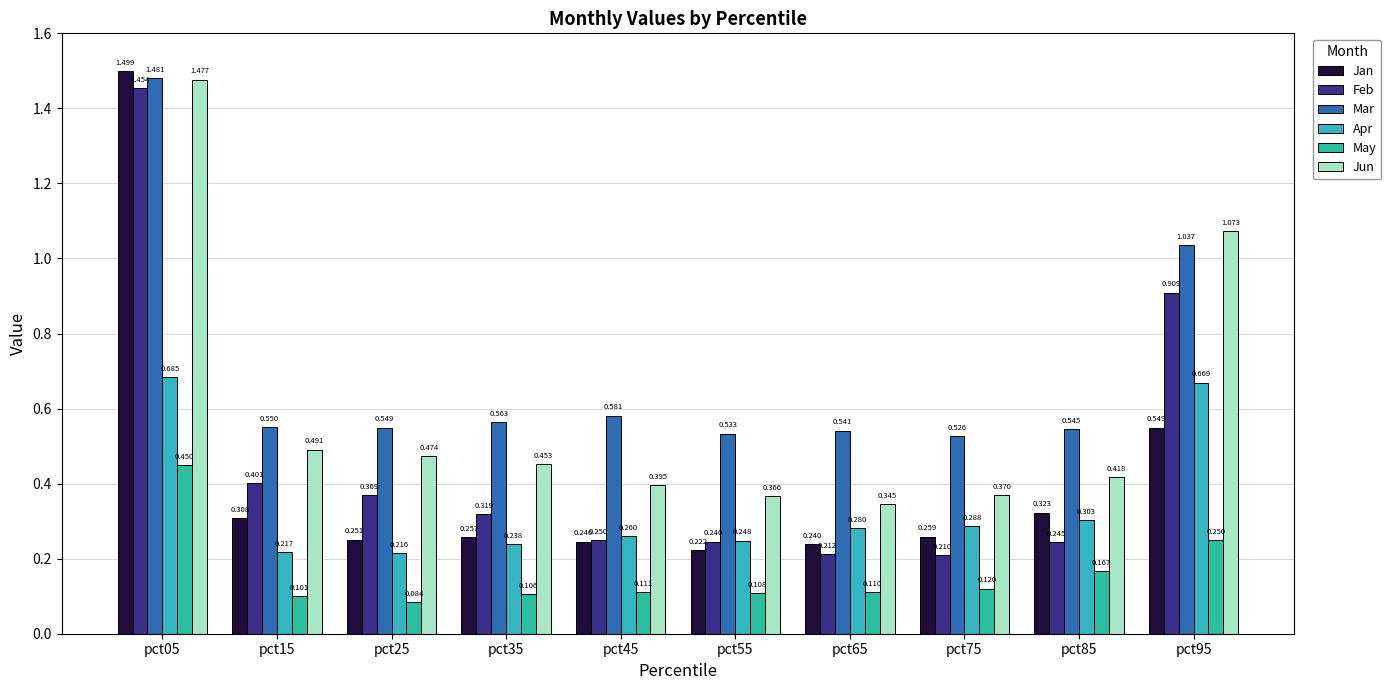

What is the difference between the highest and lowest values at pct65?

0.4